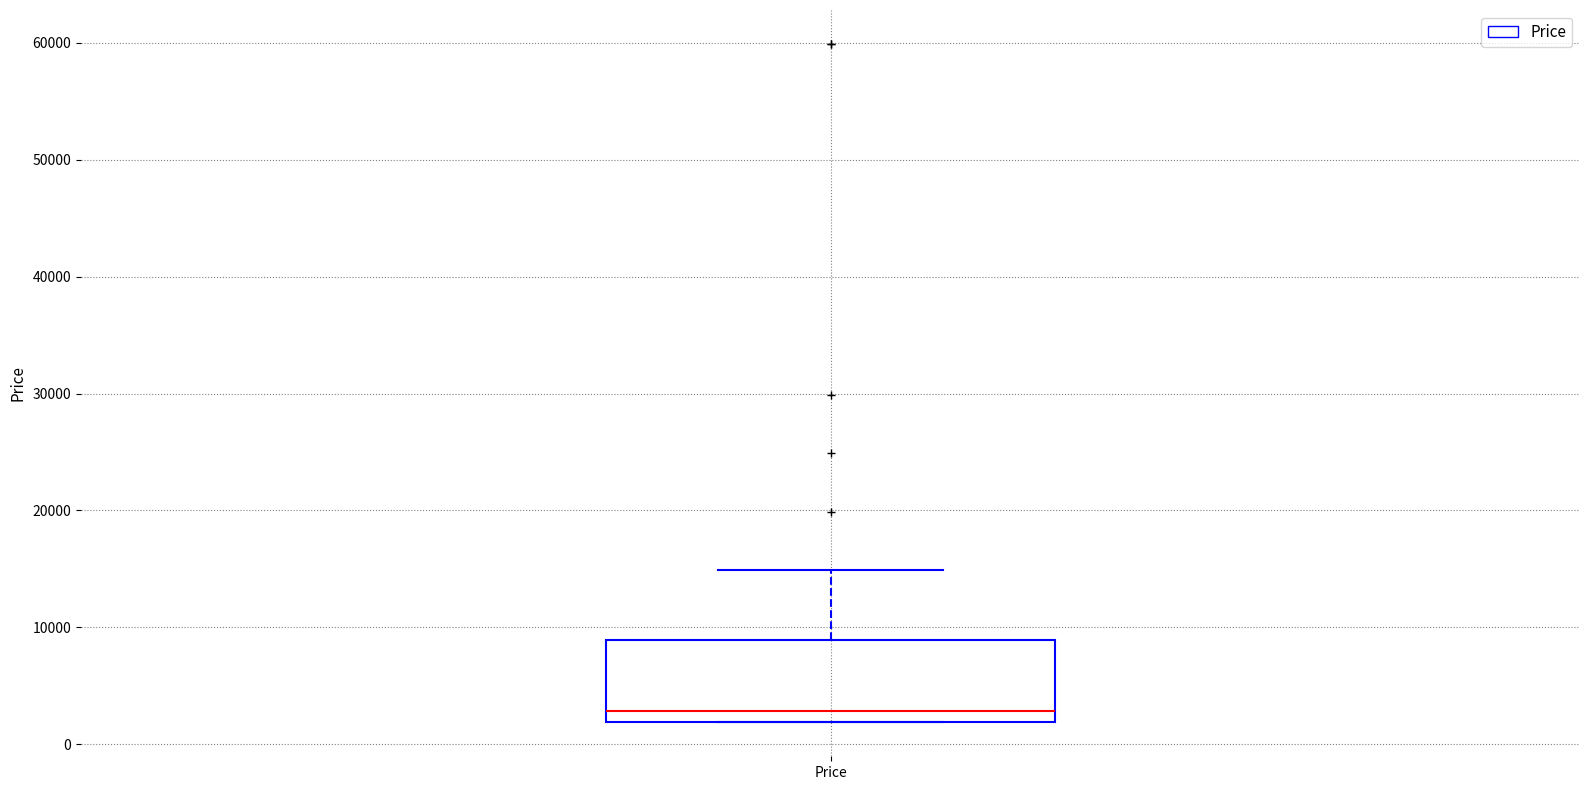

Read this box plot against the y-axis: the position of the median line, the range covered by the box, and the ends of both whiskers. The values are not printed on the chart, so give them approximately, as read against the axis.

median 3000, box 2000 to 9000, whiskers 2000 to 15000